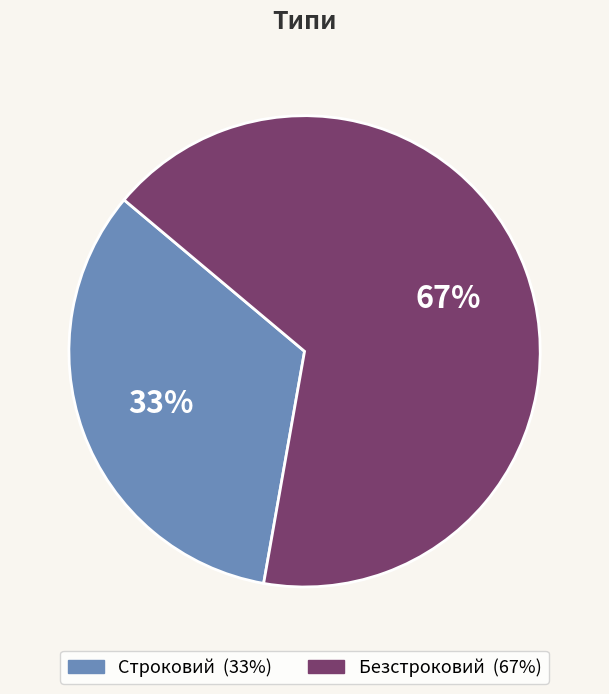

Which slice is the smallest?

Строковий